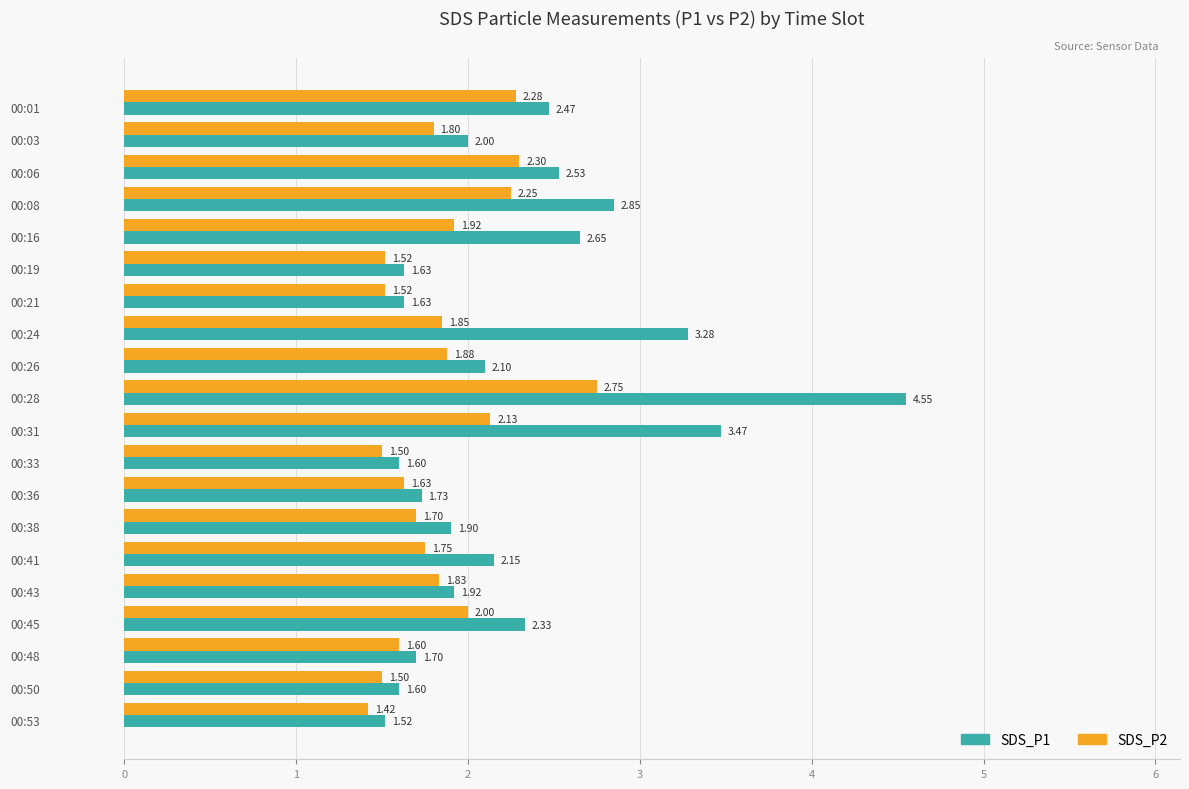

Which series has the largest range (max minus min)?

SDS_P1